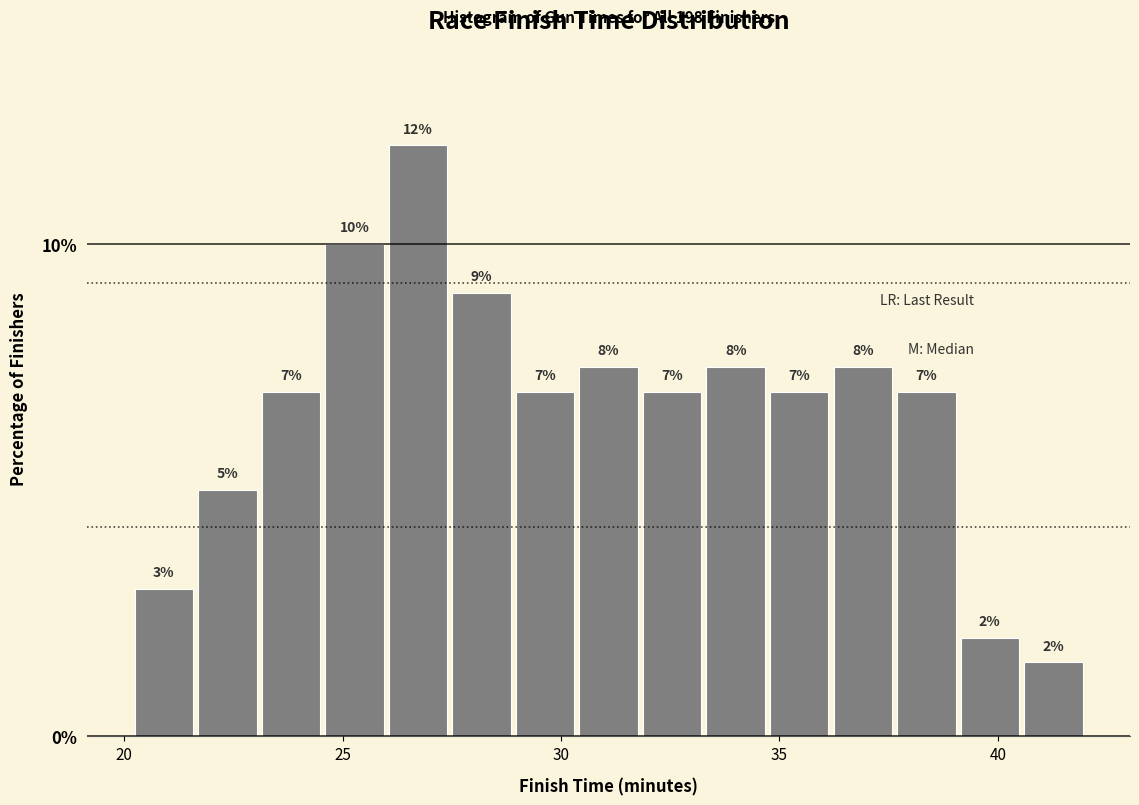

Read against the x-axis, roughly where is the centre of the tallest bar?

26.5